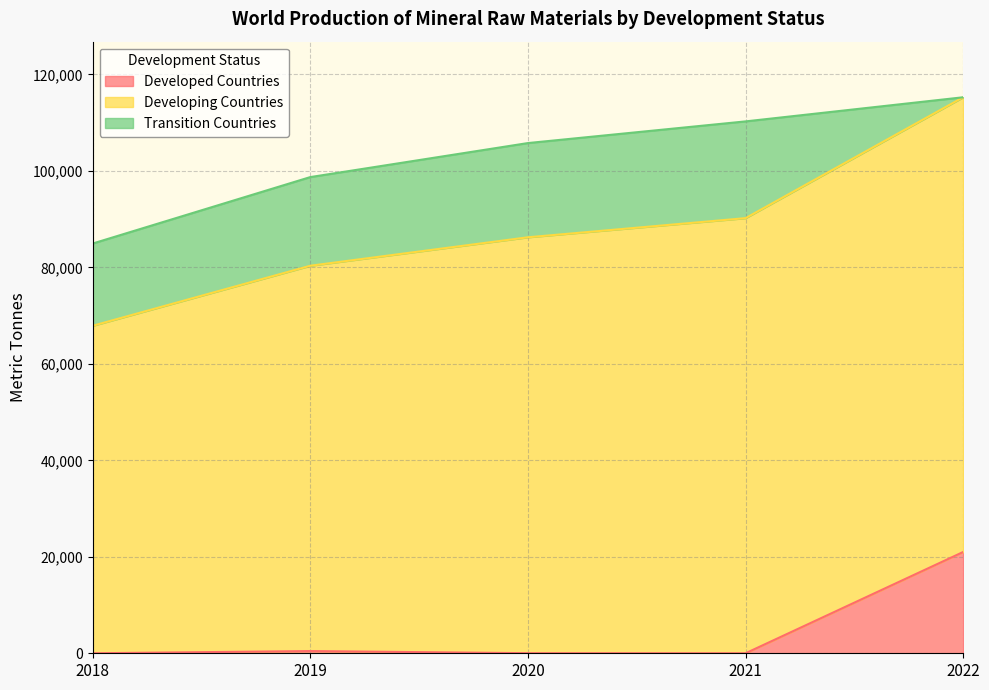

Does the chart display data point markers on the line(s)?

No